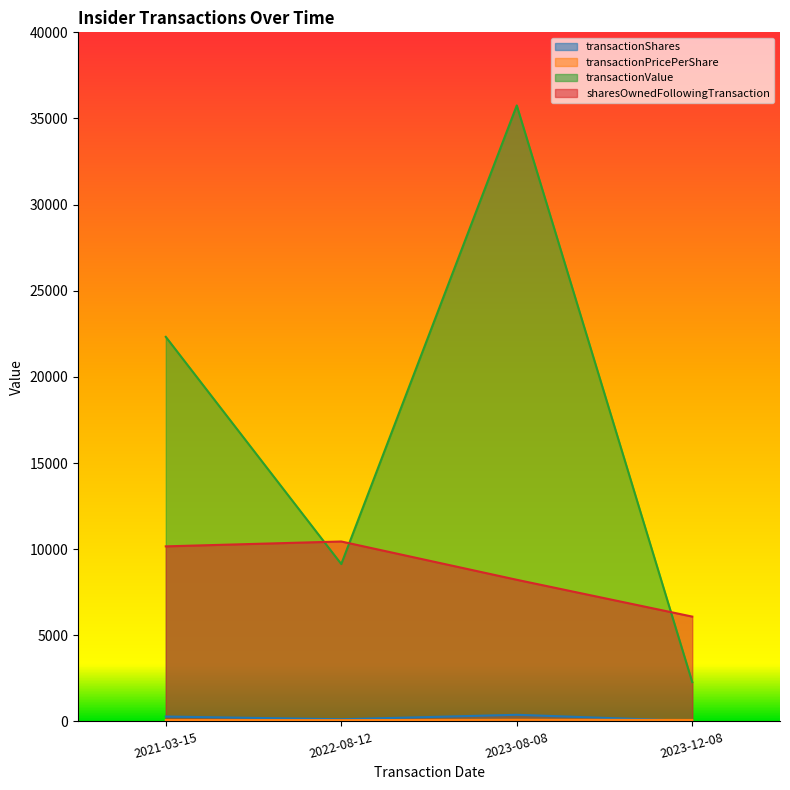

List the series in order of their peak value, highest first.

transactionValue, sharesOwnedFollowingTransaction, transactionShares, transactionPricePerShare